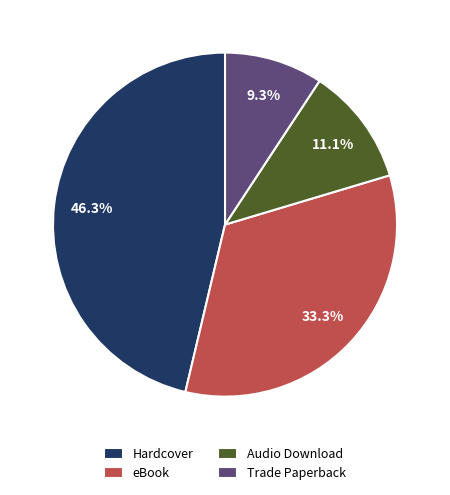

What percentage is the eBook slice, to the nearest percent?

33%